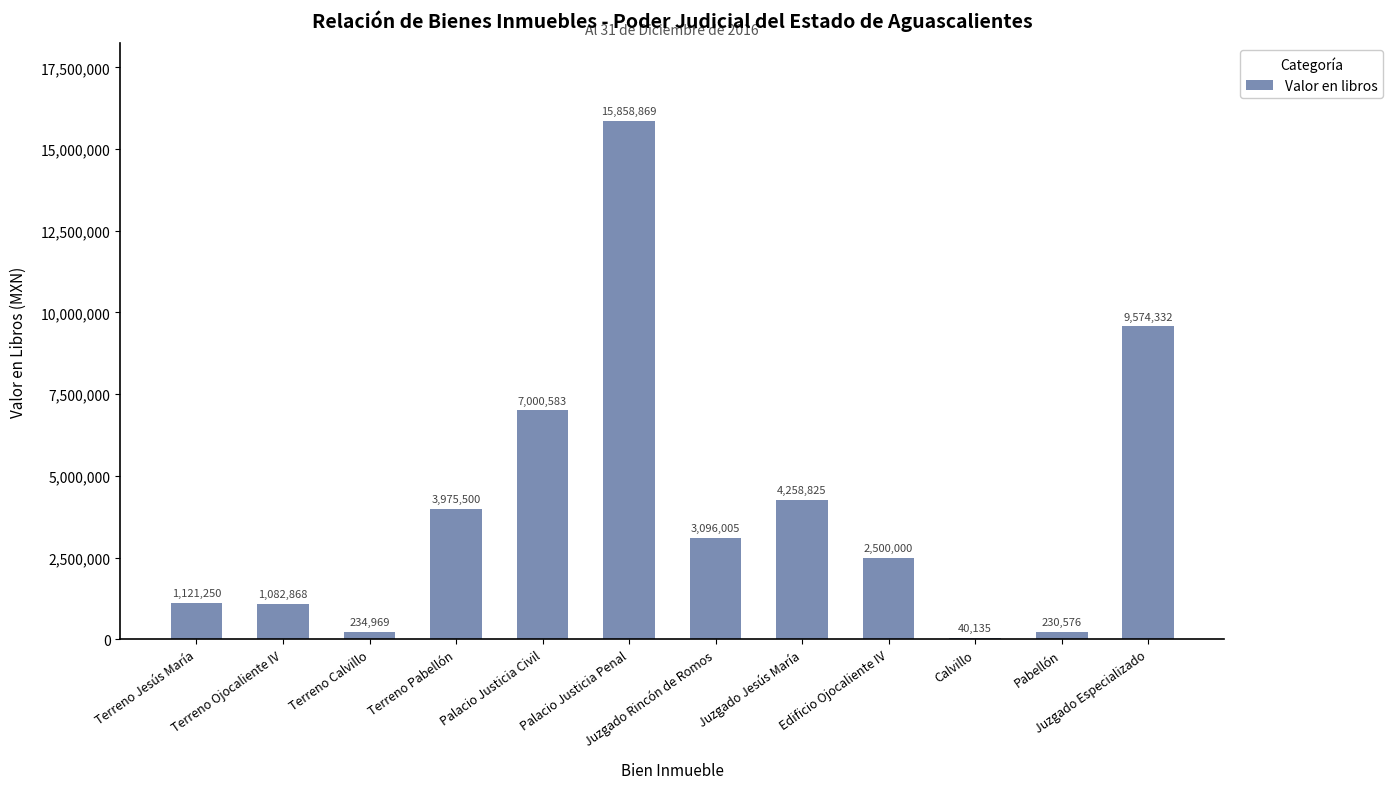

Is it true that the value at Palacio Justicia Penal is 3508266?

False